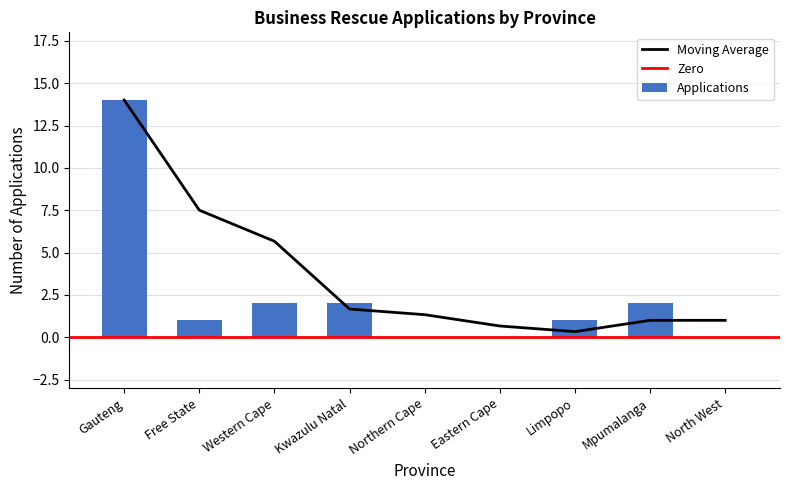

At which label is the value closest to 7?

Western Cape